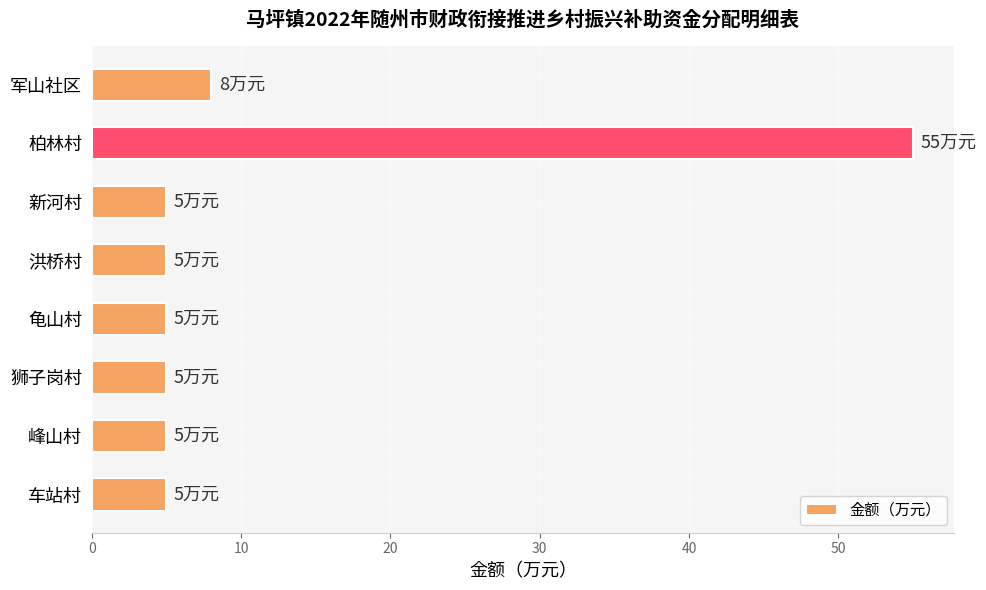

Which category has the highest value across all series?

柏林村